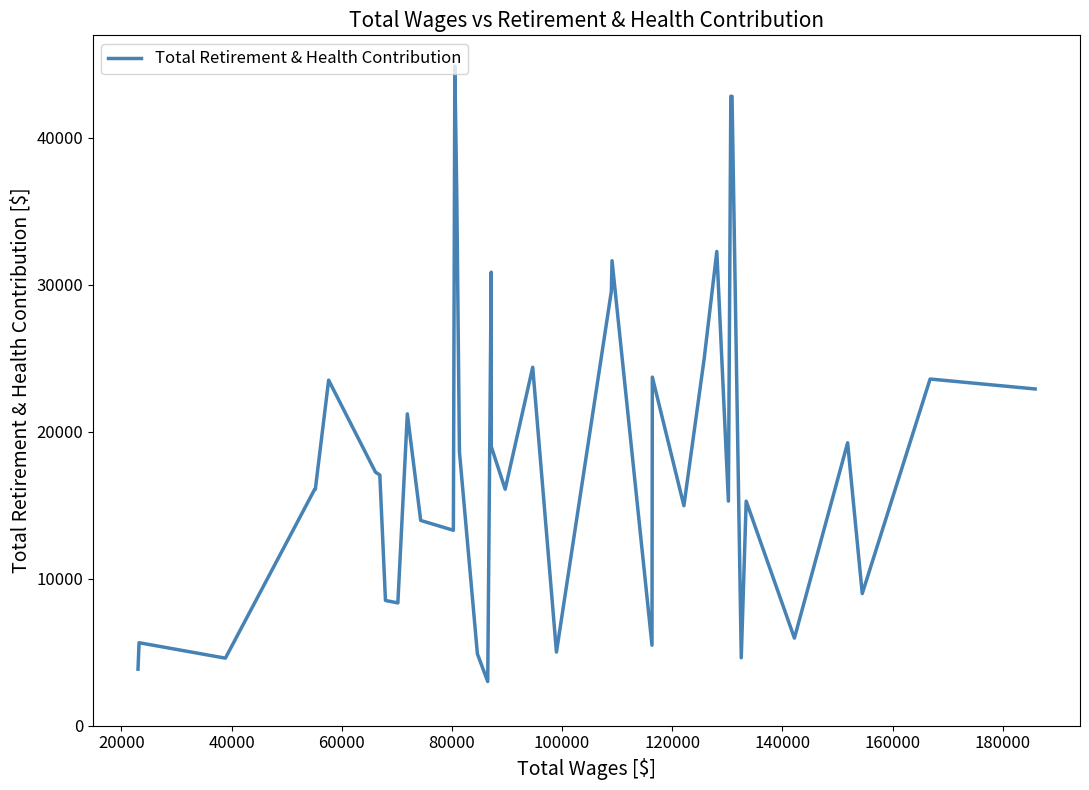

What is the smallest value displayed?

3009